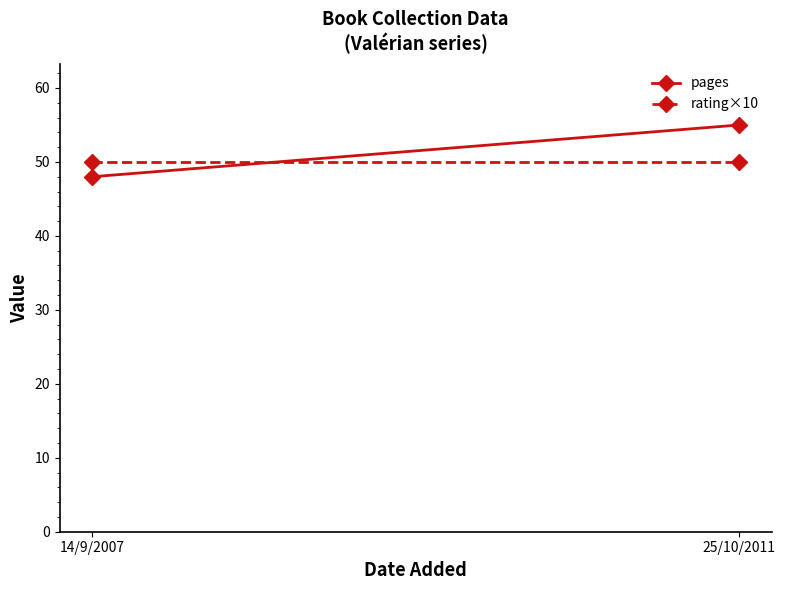

What are all the series names shown in the legend?

pages, rating×10